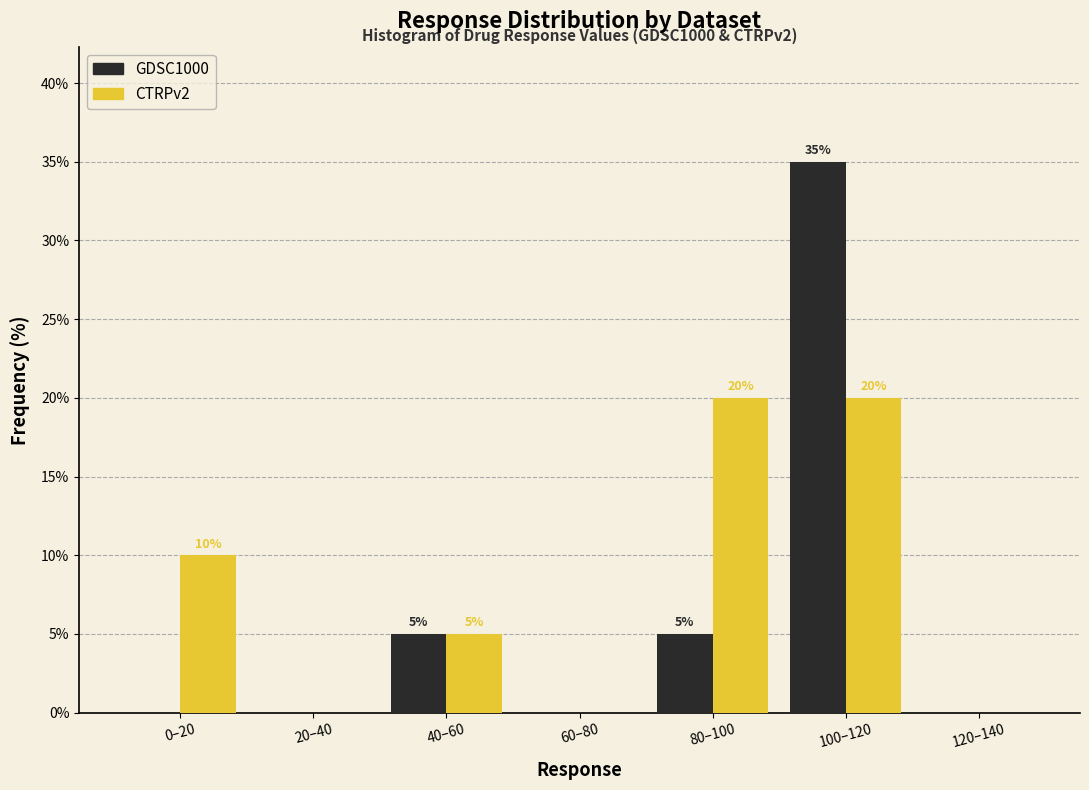

Reading left to right, list all the values displayed in this chart.

GDSC1000: 0–20=0	20–40=0	40–60=5	60–80=0	80–100=5	100–120=35	120–140=0
CTRPv2: 0–20=10	20–40=0	40–60=5	60–80=0	80–100=20	100–120=20	120–140=0